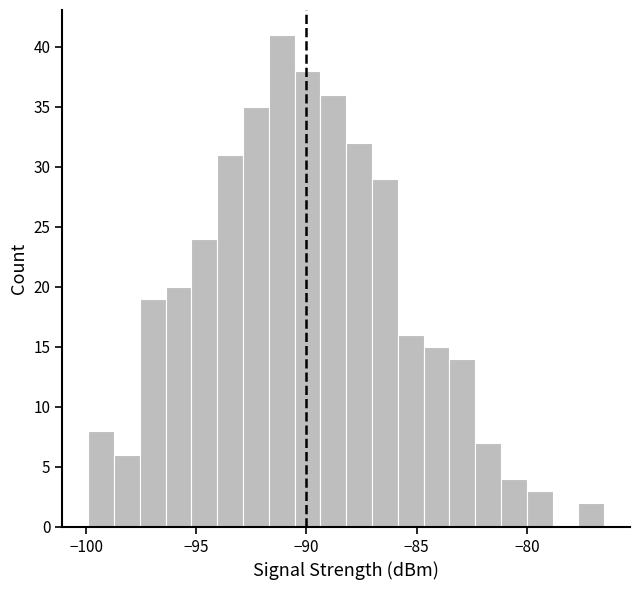

Around what value on the x-axis is the tallest bar? Give the approximate position of its centre, as read against the axis.

-91.0